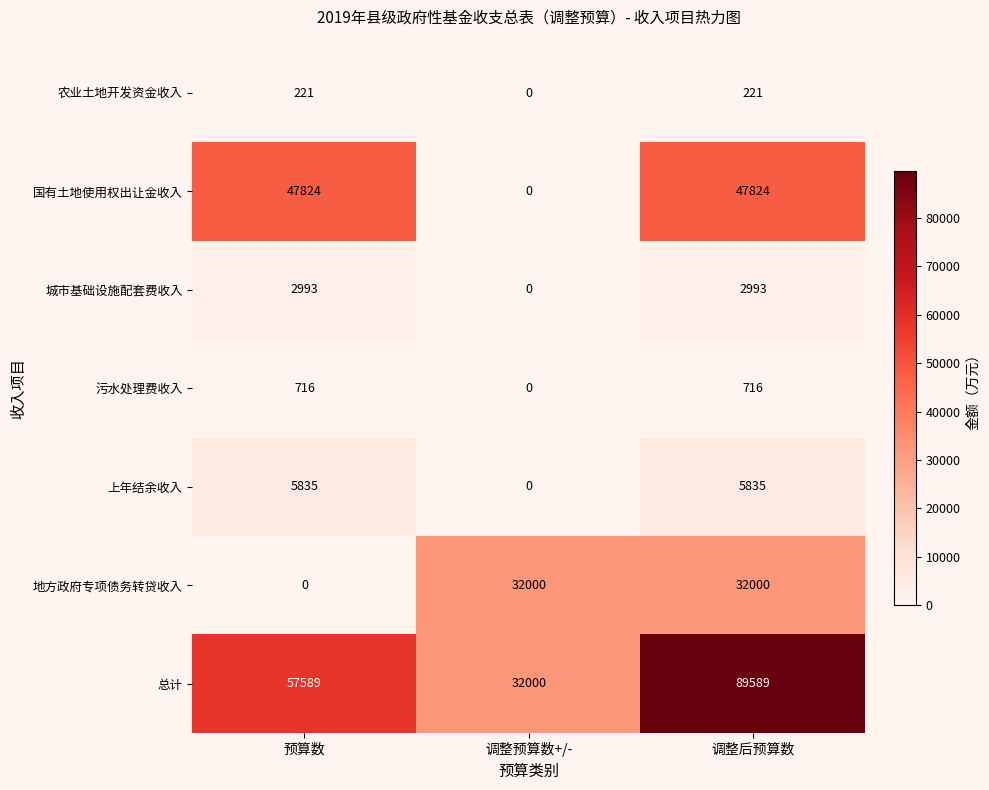

Is it true that 地方政府专项债务转贷收入 equals 21787 at 调整预算数+/-?

False